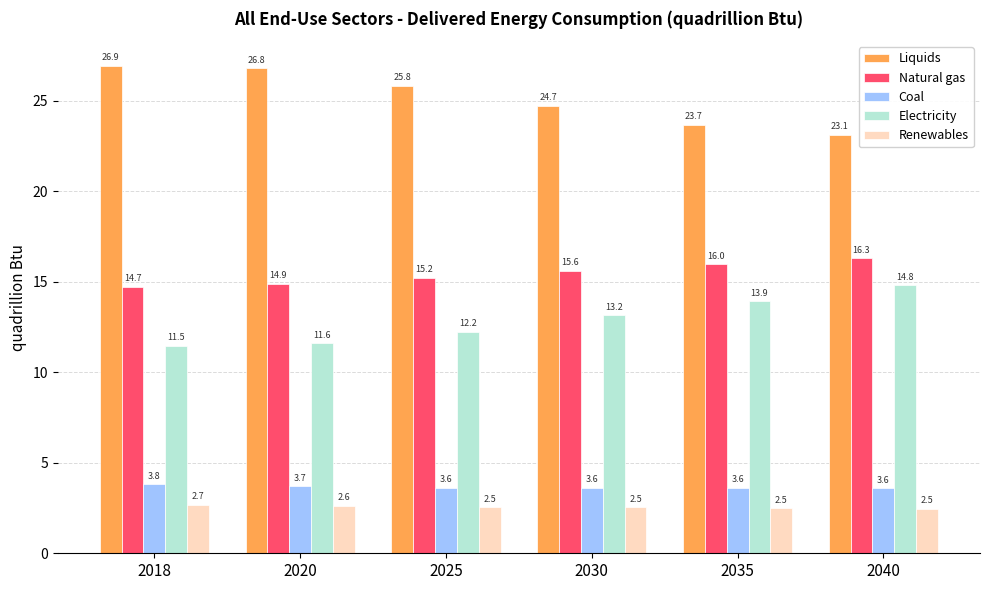

Reading left to right, transcribe all the data shown in this chart.

Liquids: 2018=26.9	2020=26.8	2025=25.8	2030=24.7	2035=23.7	2040=23.1
Natural gas: 2018=14.7	2020=14.9	2025=15.2	2030=15.6	2035=16.0	2040=16.3
Coal: 2018=3.8	2020=3.7	2025=3.6	2030=3.6	2035=3.6	2040=3.6
Electricity: 2018=11.5	2020=11.6	2025=12.2	2030=13.2	2035=13.9	2040=14.8
Renewables: 2018=2.7	2020=2.6	2025=2.5	2030=2.5	2035=2.5	2040=2.5